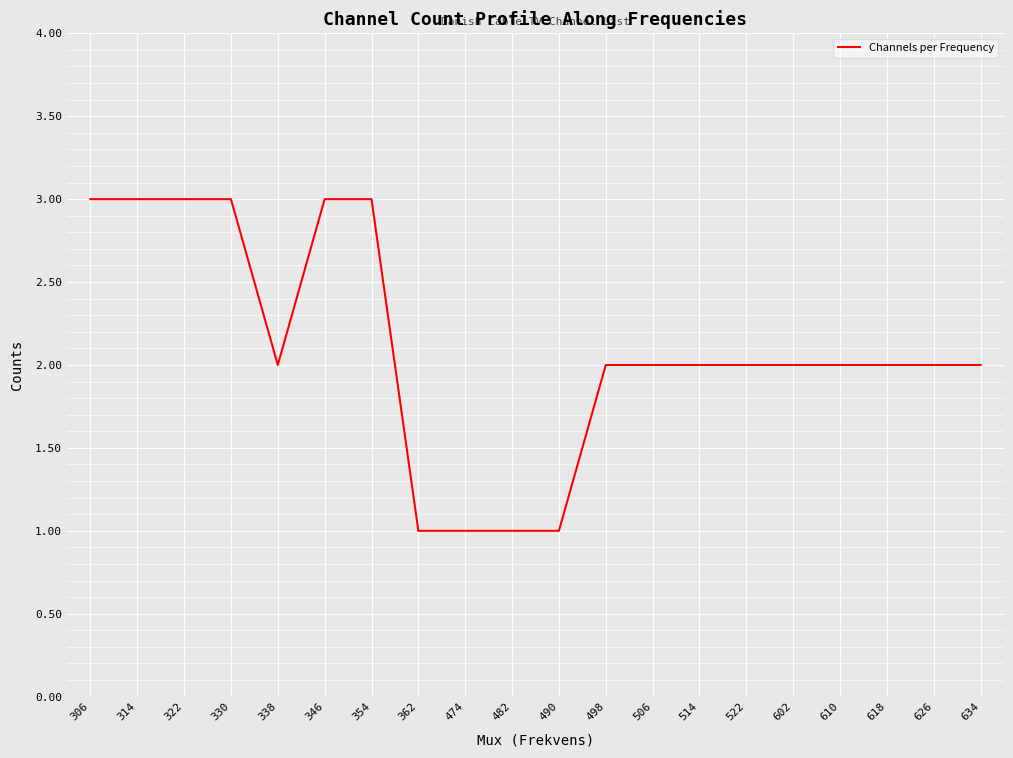

What is the difference between the maximum and minimum values?

2